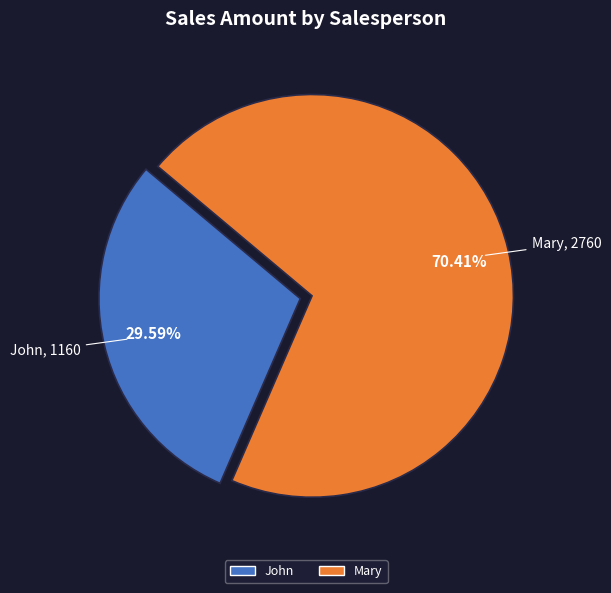

True or false: Mary accounts for 38% of the total.

False